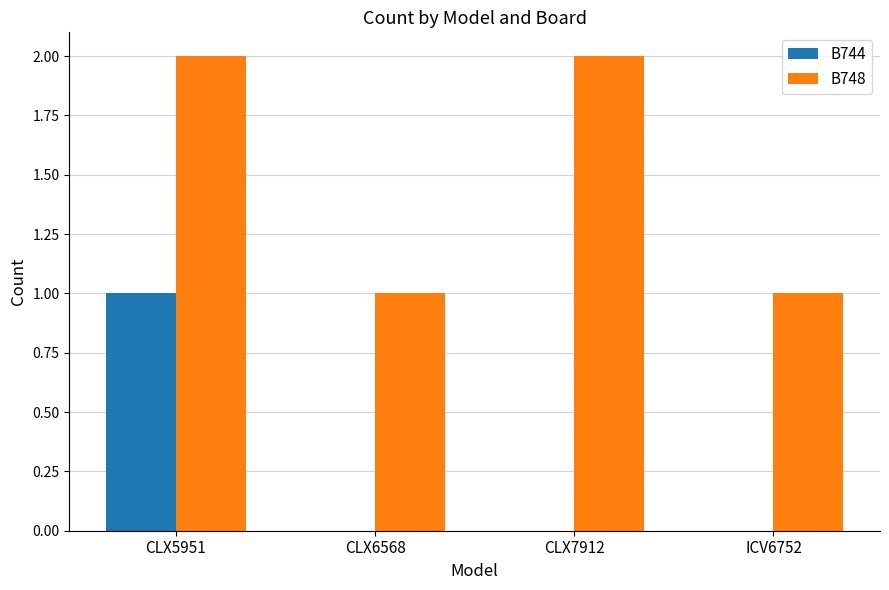

Is the value of B744 at ICV6752 greater than the value of B748 at CLX6568?

No